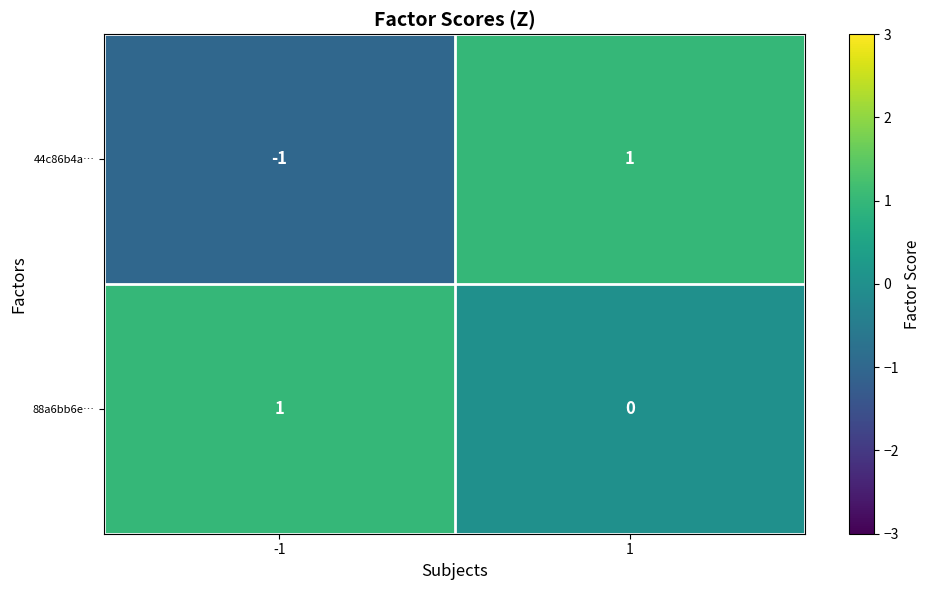

Is it true that 44c86b4a… equals 1 at 1?

True